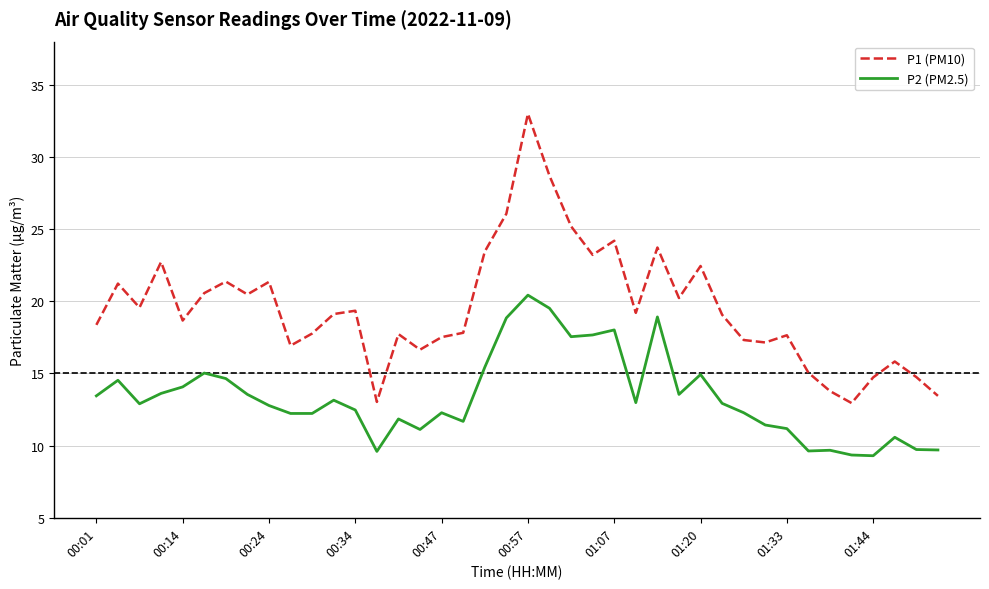

Count the number of categories in the chart.

40